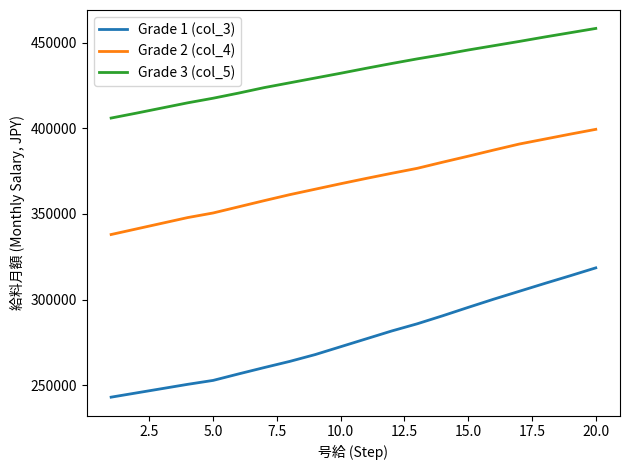

Which series has the widest spread of values?

Grade 1 (col_3)